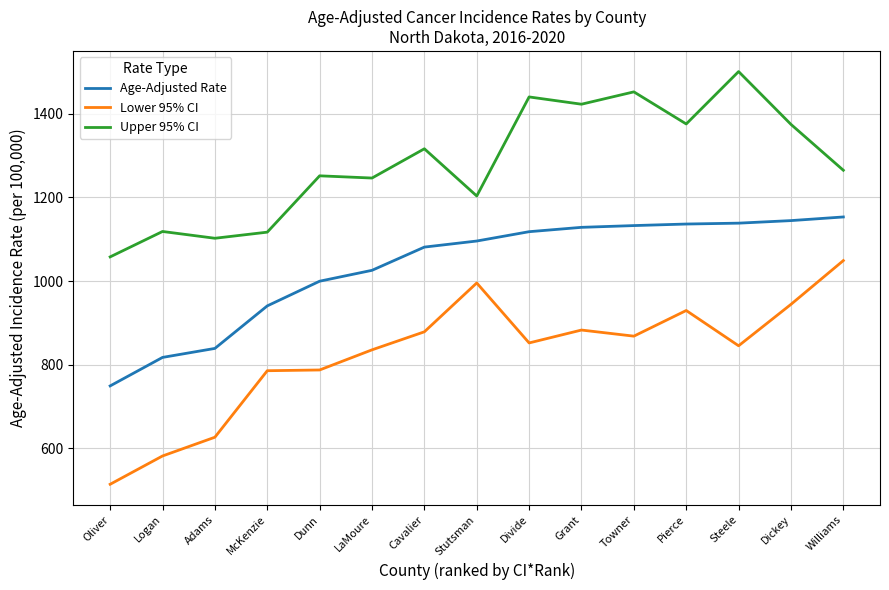

At how many categories does at least one series exceed 1049?

15